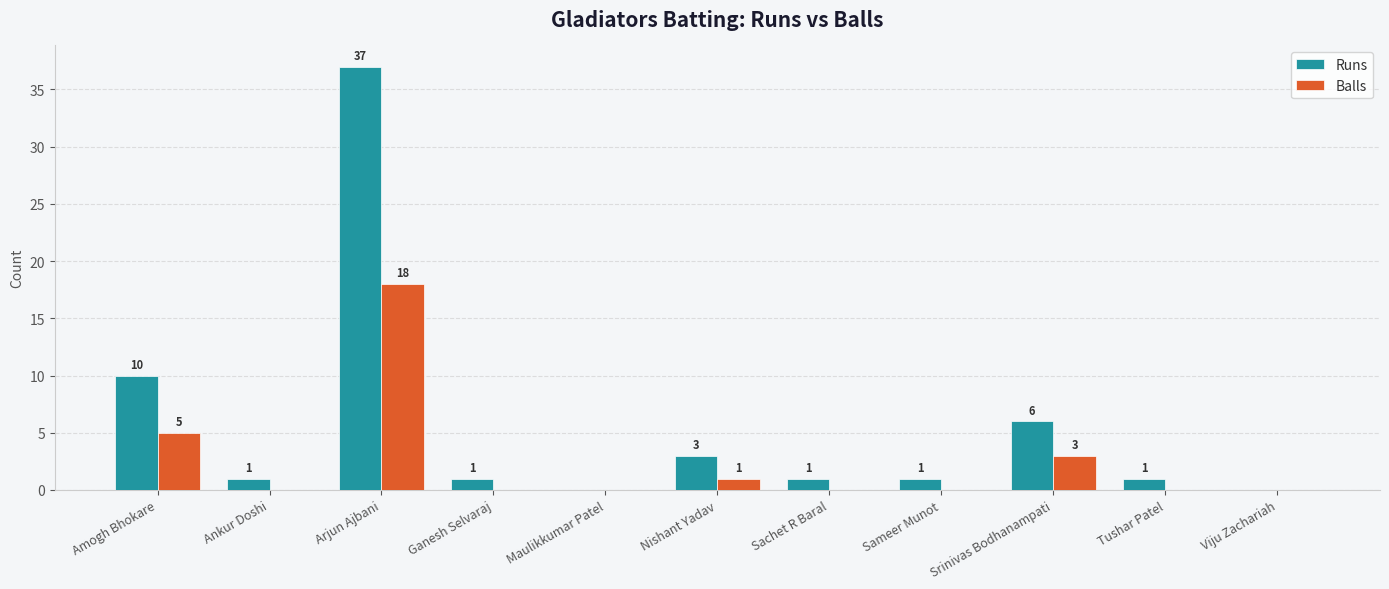

How many positive values does the Runs series have?

9